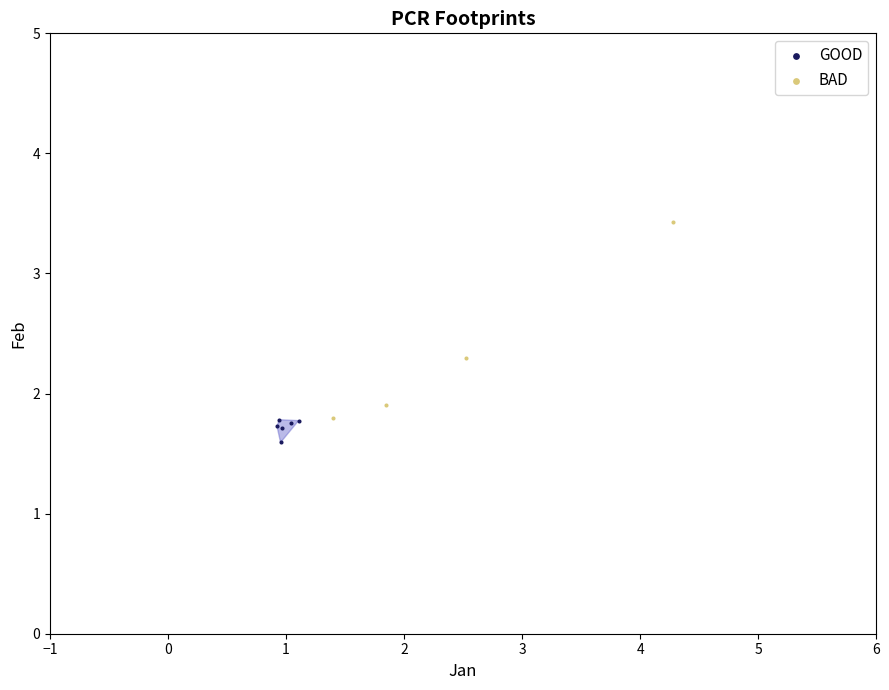

Which series contains the lowest Y value?

GOOD